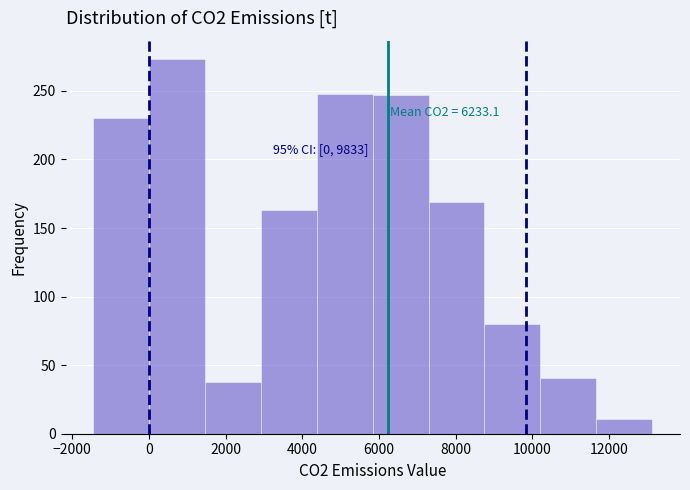

Which range on the x-axis has the tallest bar?

0 to 1400